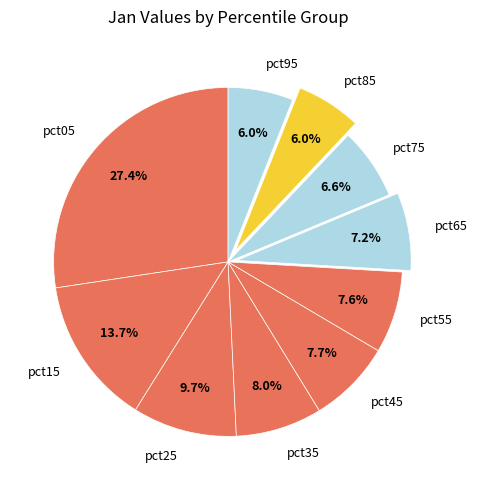

To the nearest percent, what is the difference between the pct15 and pct95 slice percentages?

8%